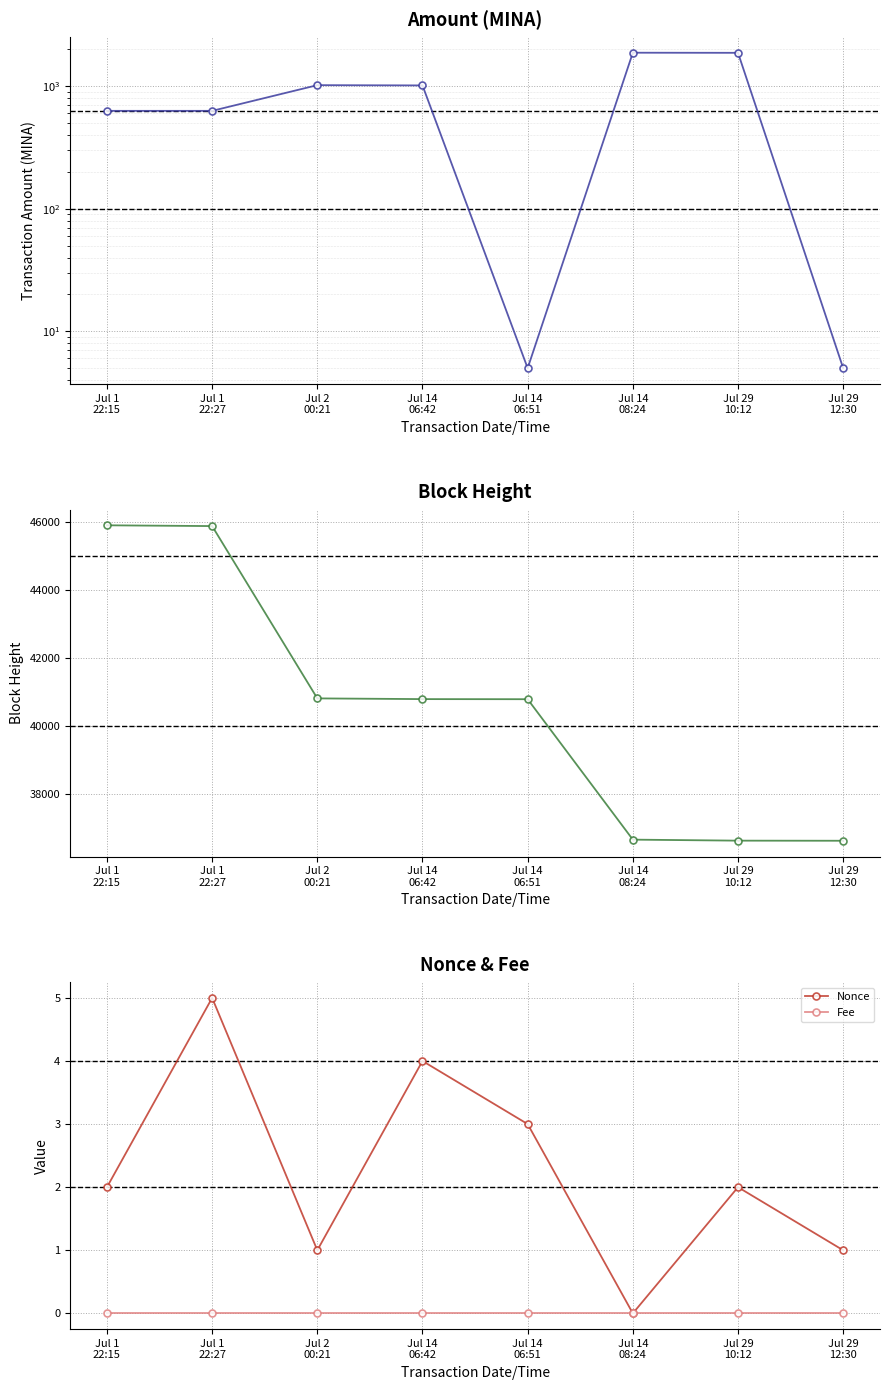

True or false: Nonce and Amount intersect in this chart.

False